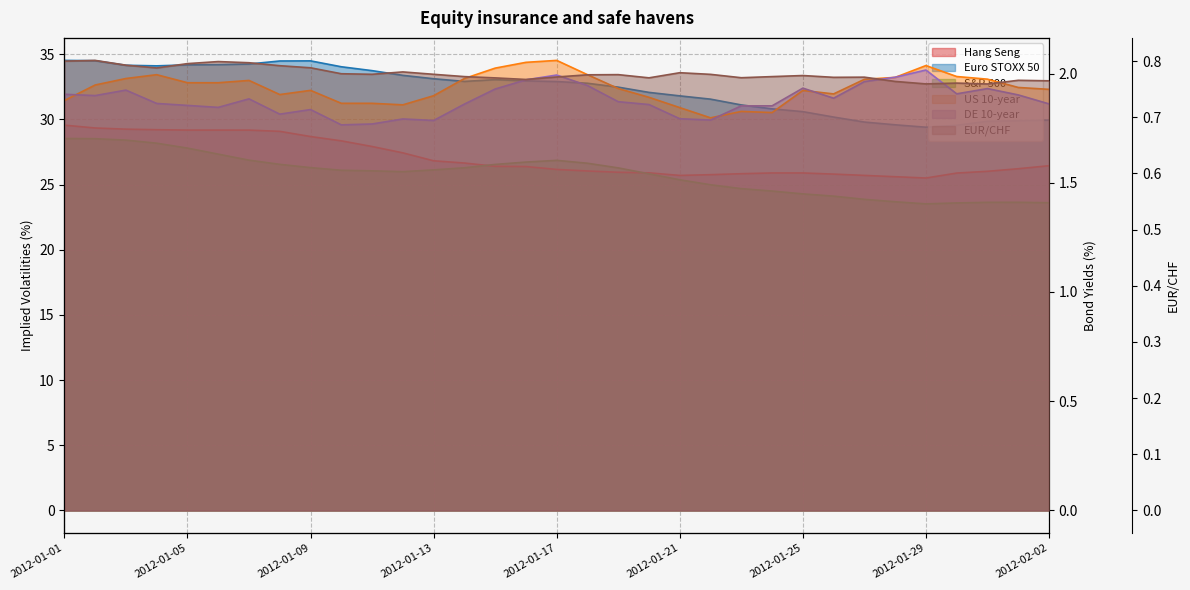

How many series are shown in this chart?

6